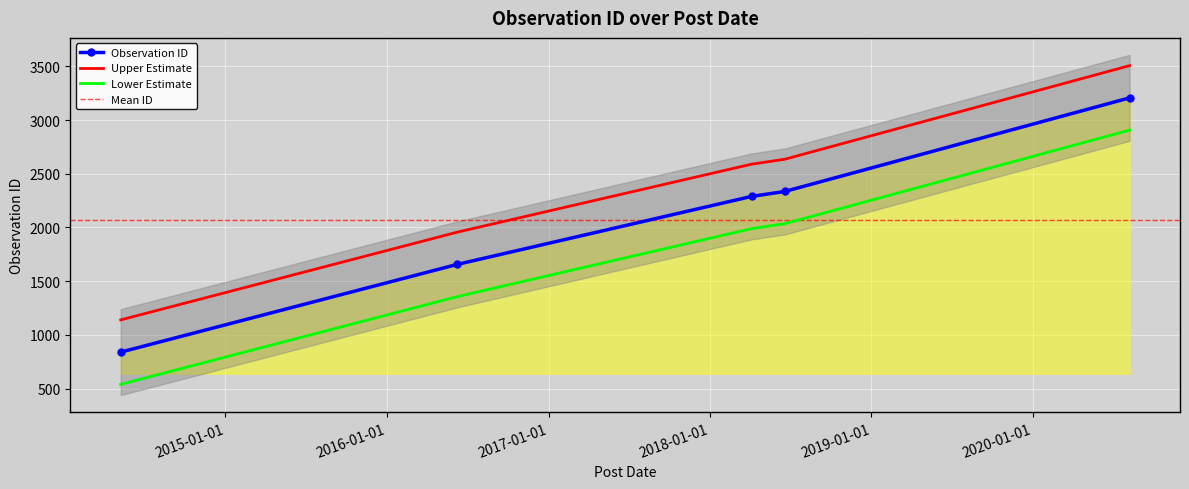

Is it true that the value at 2014-05-09 is 840?

True